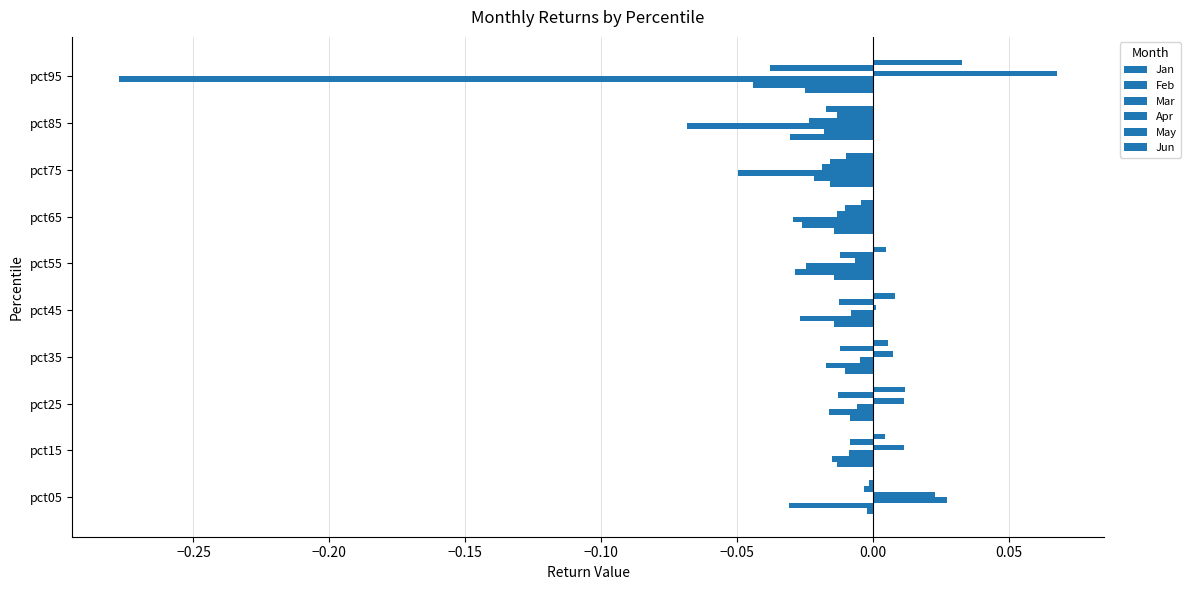

How many series are shown in this chart?

6